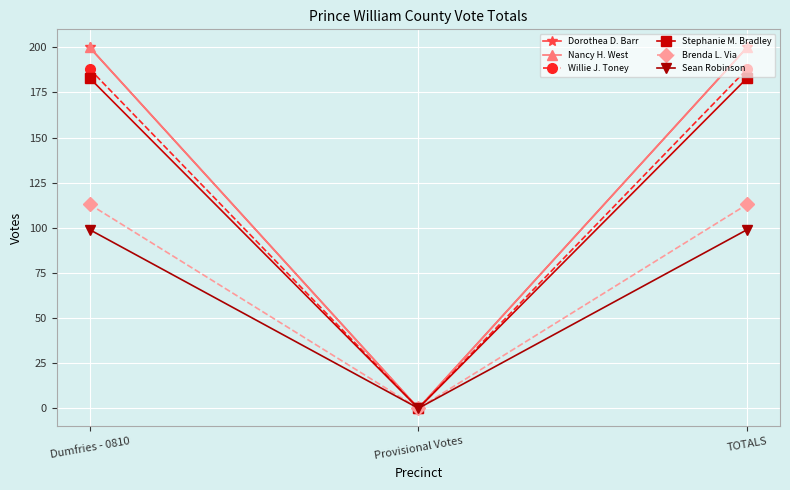

What is the approximate value of Stephanie M. Bradley at TOTALS, to the nearest 10?

180